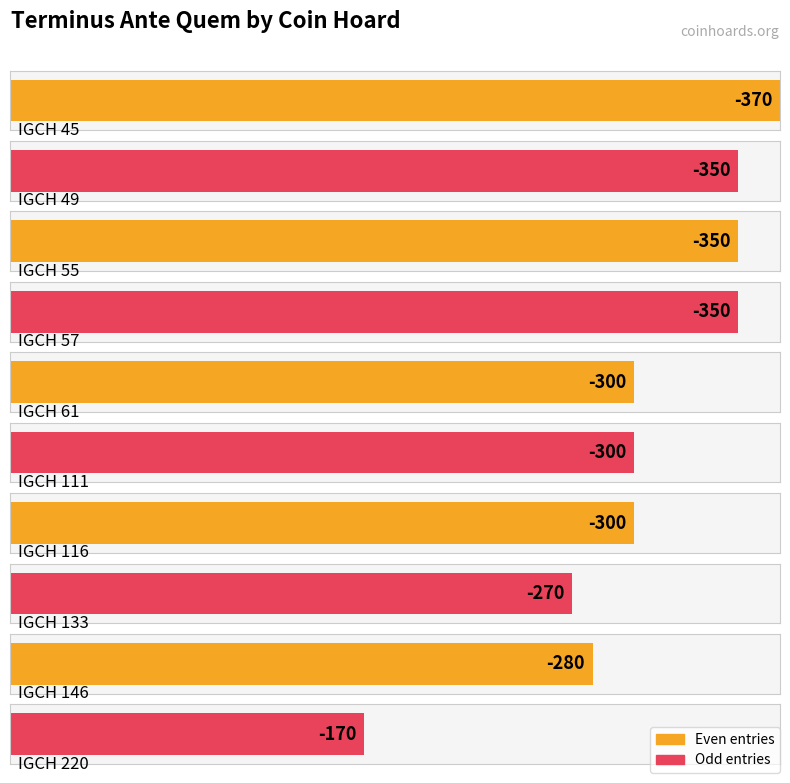

What is the approximate value at IGCH 61?

-300